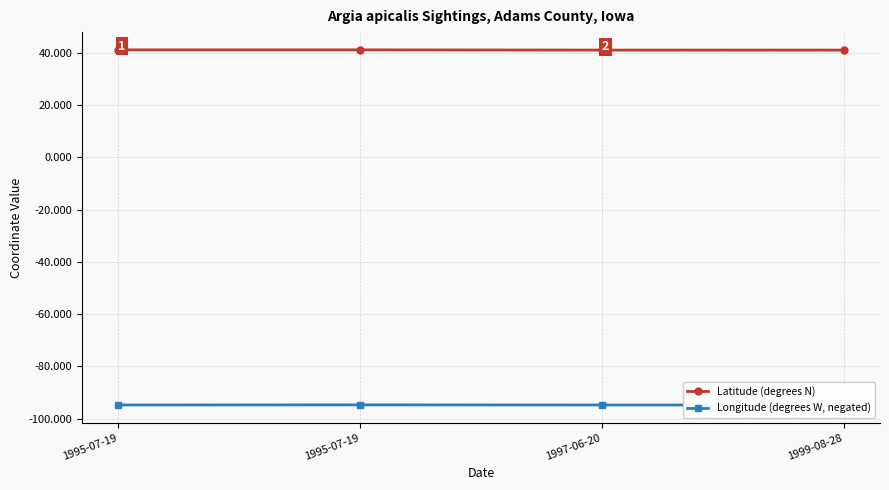

What is the average value of the Longitude (degrees W, negated) series?

-94.7